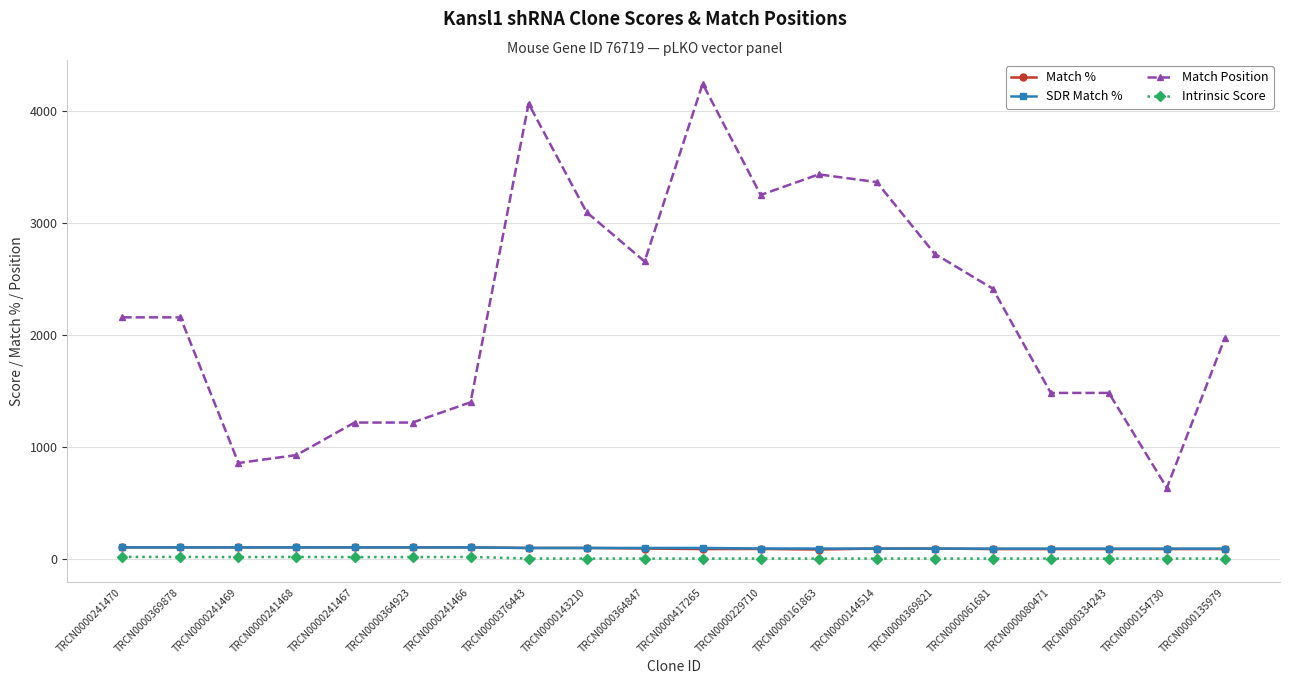

True or false: Match Position has more than 1 points higher than both neighbors.

True